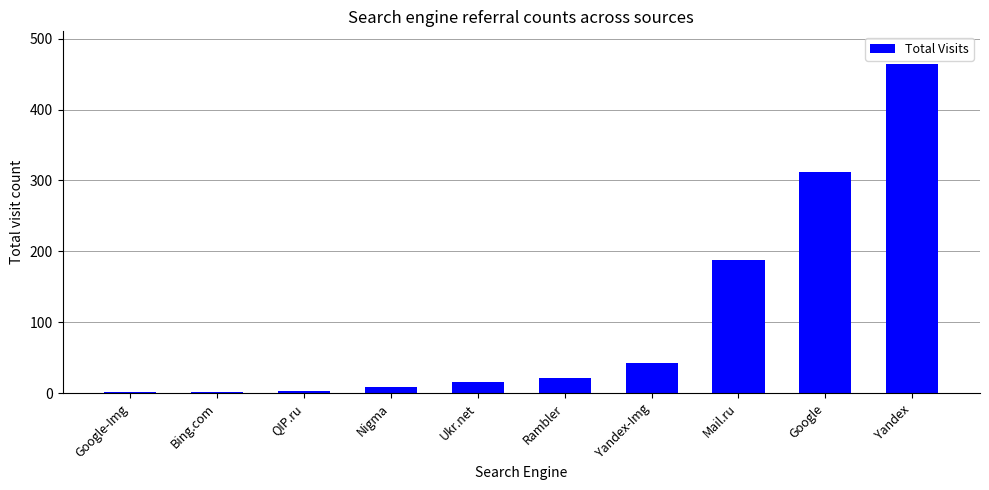

Is it true that the value at Yandex-Img is 69?

False